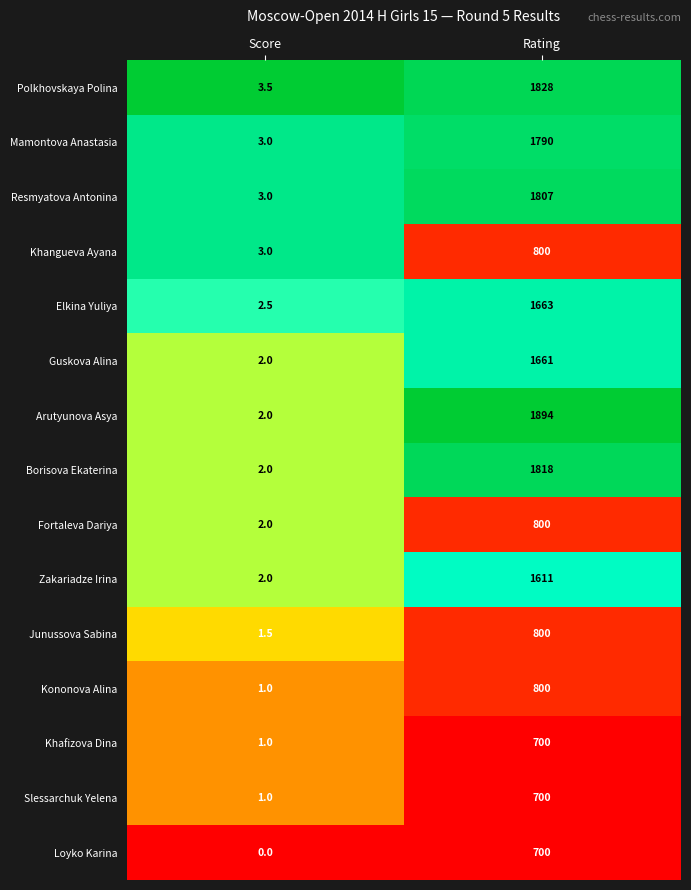

List the labels in order of Resmyatova Antonina value, largest first.

Rating, Score